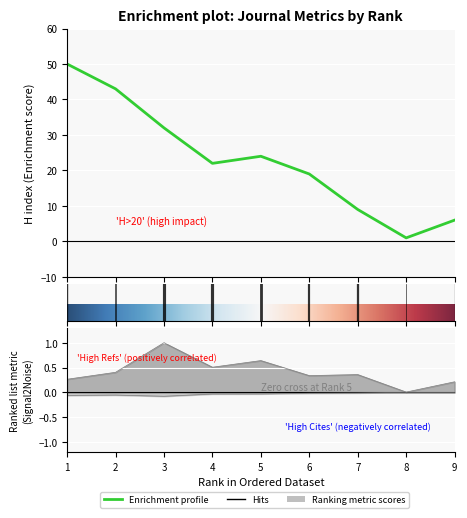

Which category has the lowest value in the H index series?

8